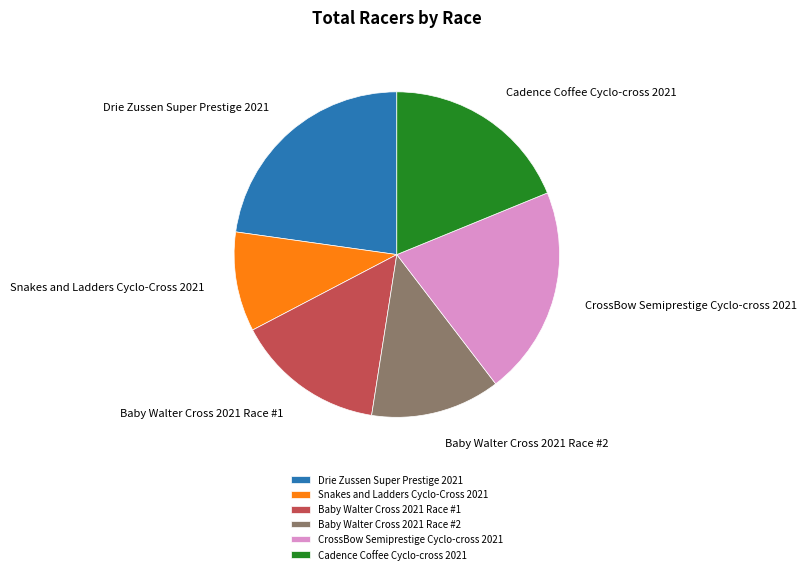

Is the sum of Baby Walter Cross 2021 Race #1 and Snakes and Ladders Cyclo-Cross 2021 greater than half?

No